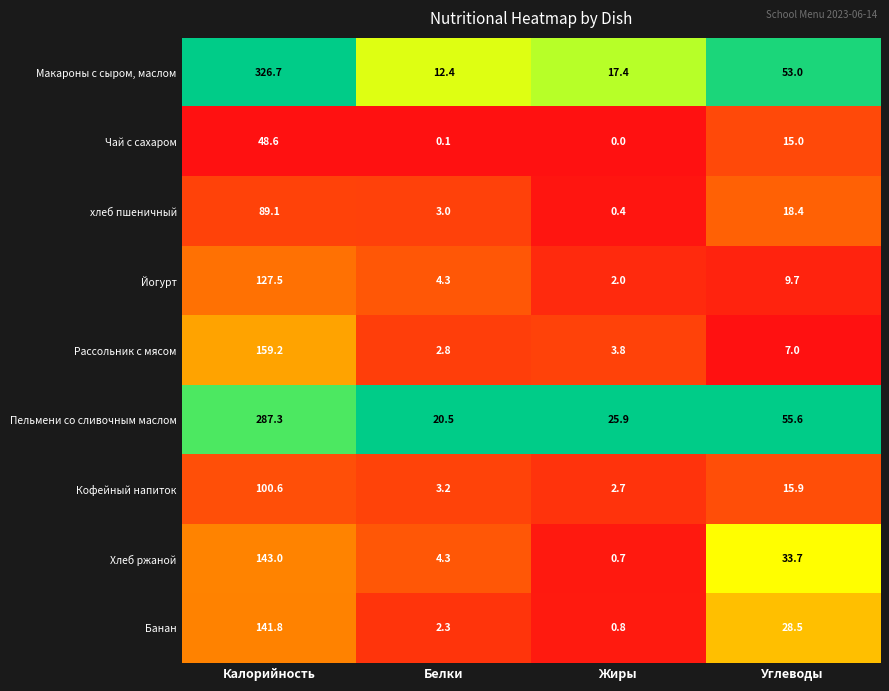

What is the greatest value displayed?

326.7